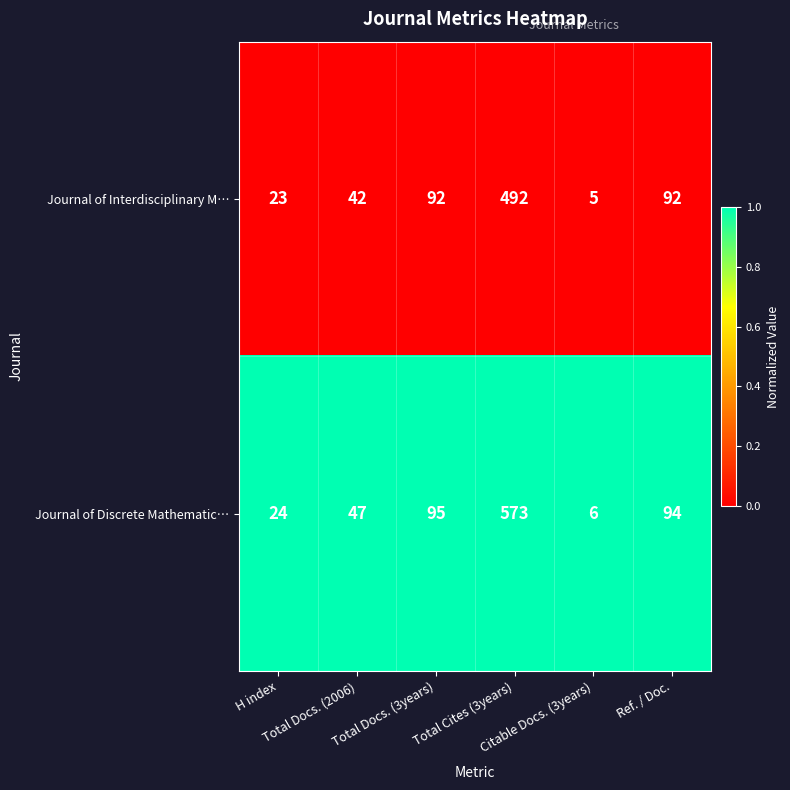

Which series has the largest total across all categories?

Journal of Discrete Mathematic…